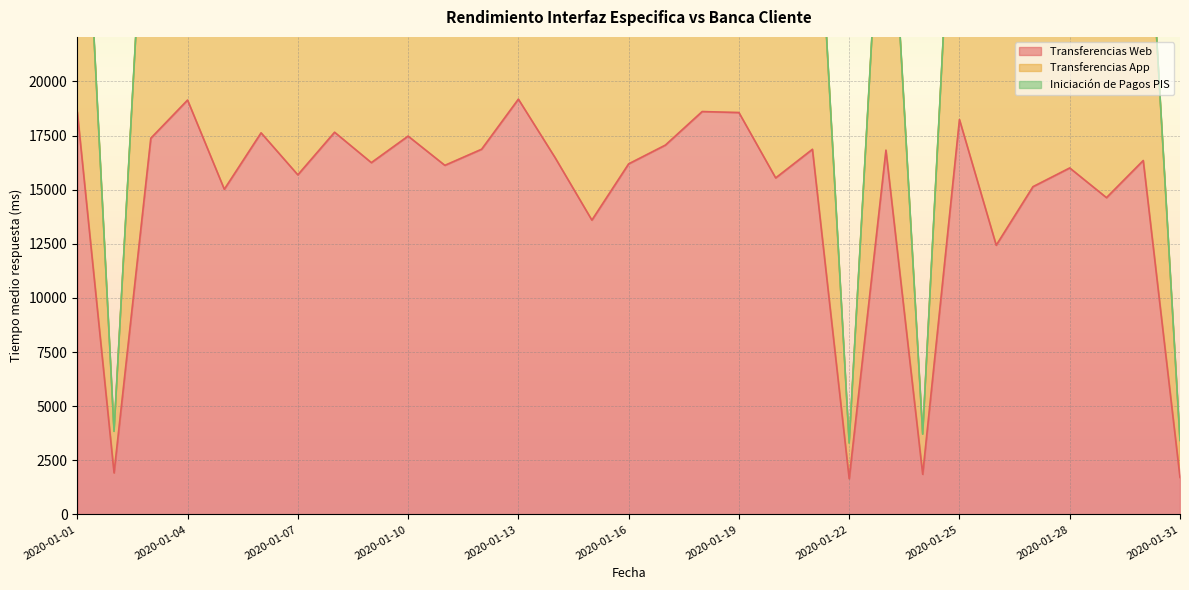

The Transferencias Web series shows 17652 at 2020-01-08. True or false?

True